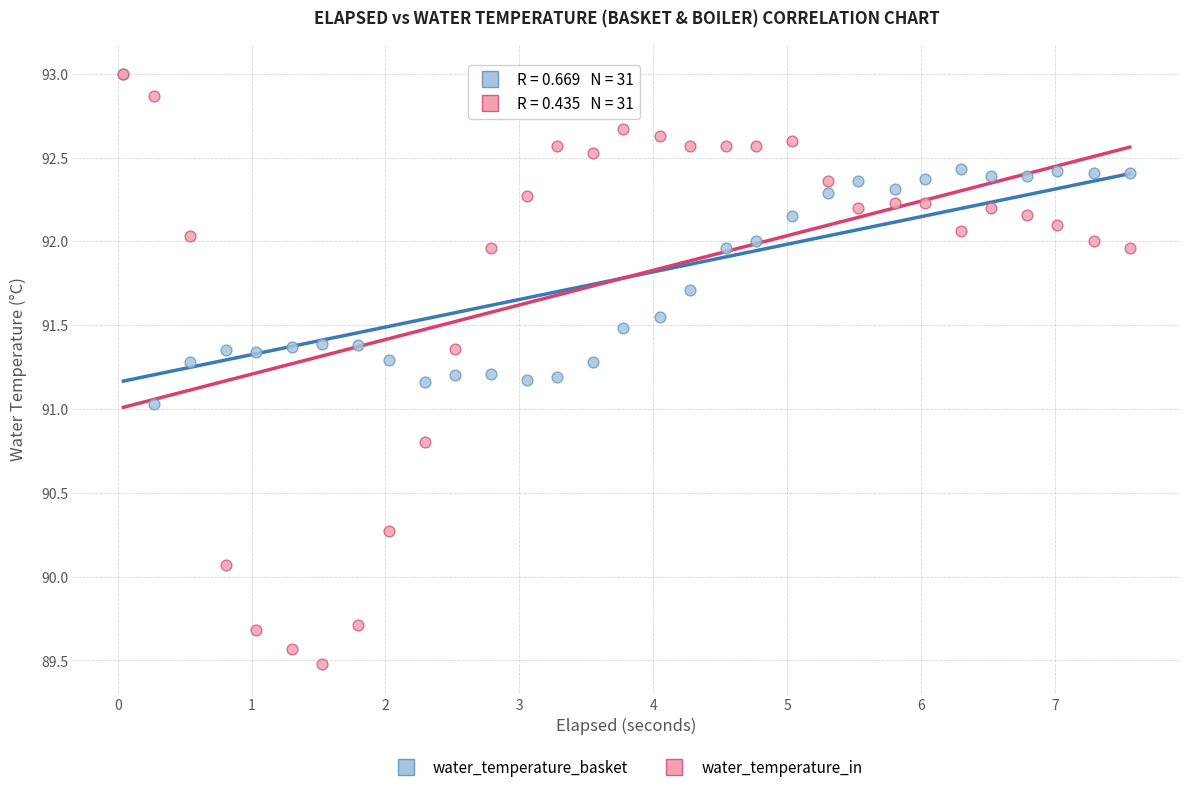

Which series reaches the minimum Y coordinate?

water_temperature_in